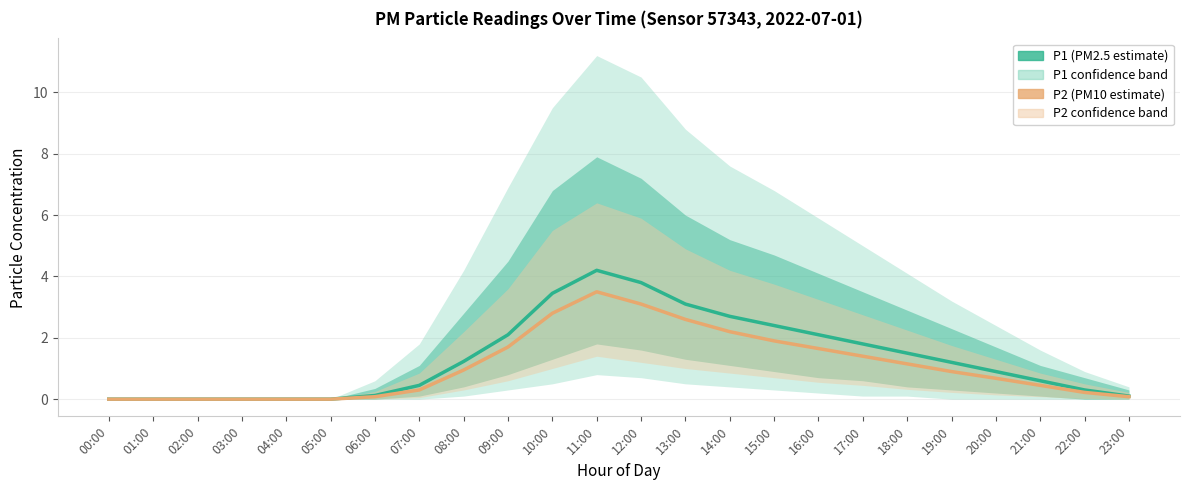

Is it true that P2 (PM10 estimate) equals 2.2 at 14:00?

True